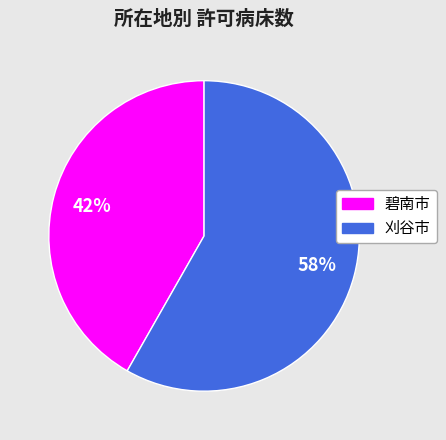

To the nearest percent, what is the average slice percentage?

50%